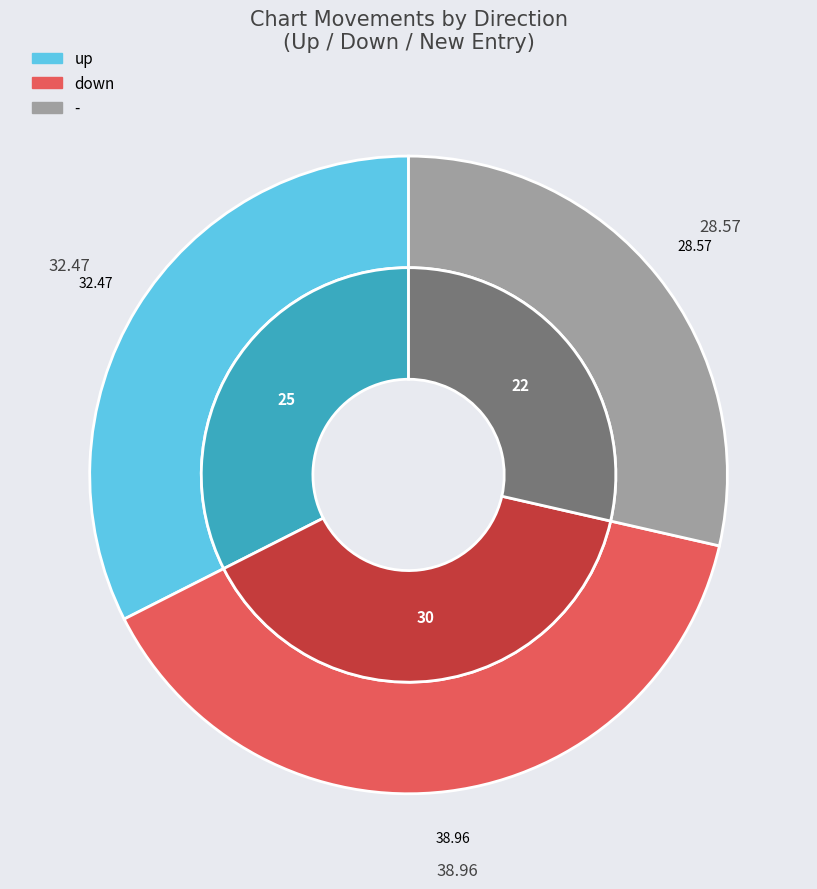

What is the change in value from up to -?

-3